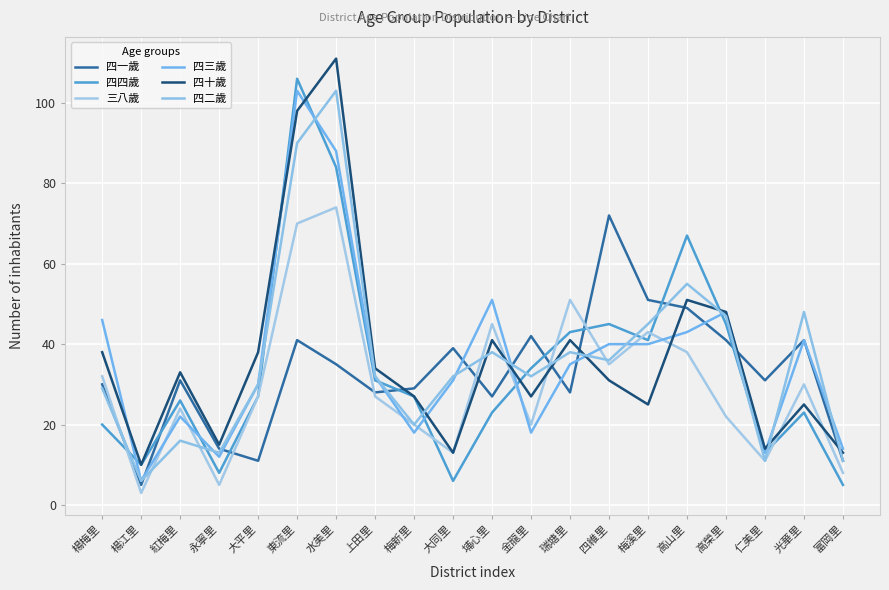

What is the difference between the highest and lowest values at 東流里?

65